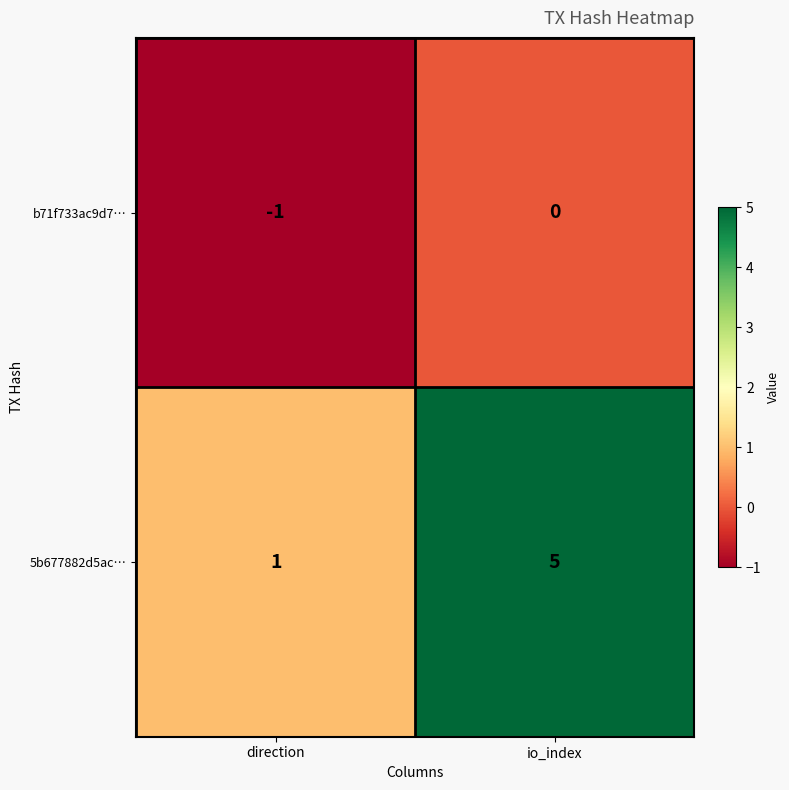

Which series has the largest total across all categories?

5b677882d5ac…